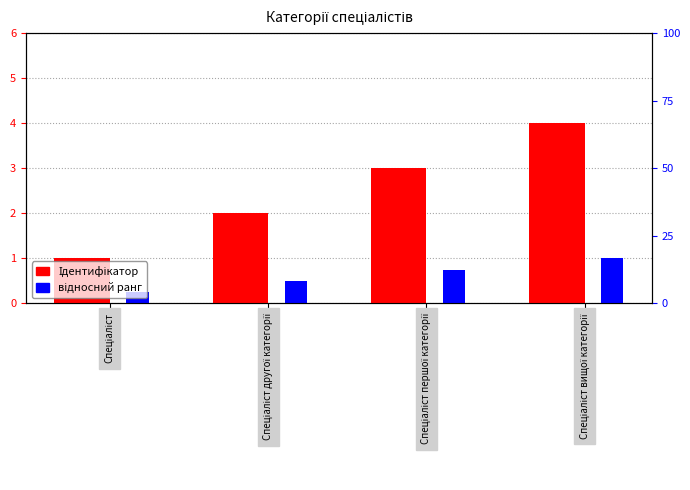

What is the value of the Ідентифікатор bar at the 1st from the left?

1.0